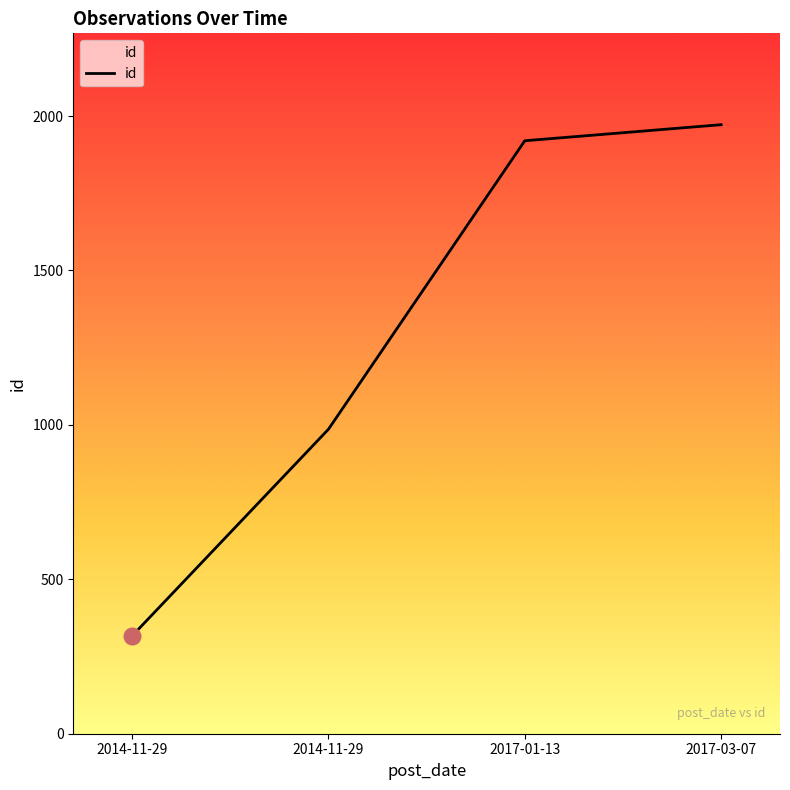

What is the sum of the values at 2017-03-07 and 2014-11-29?

2289